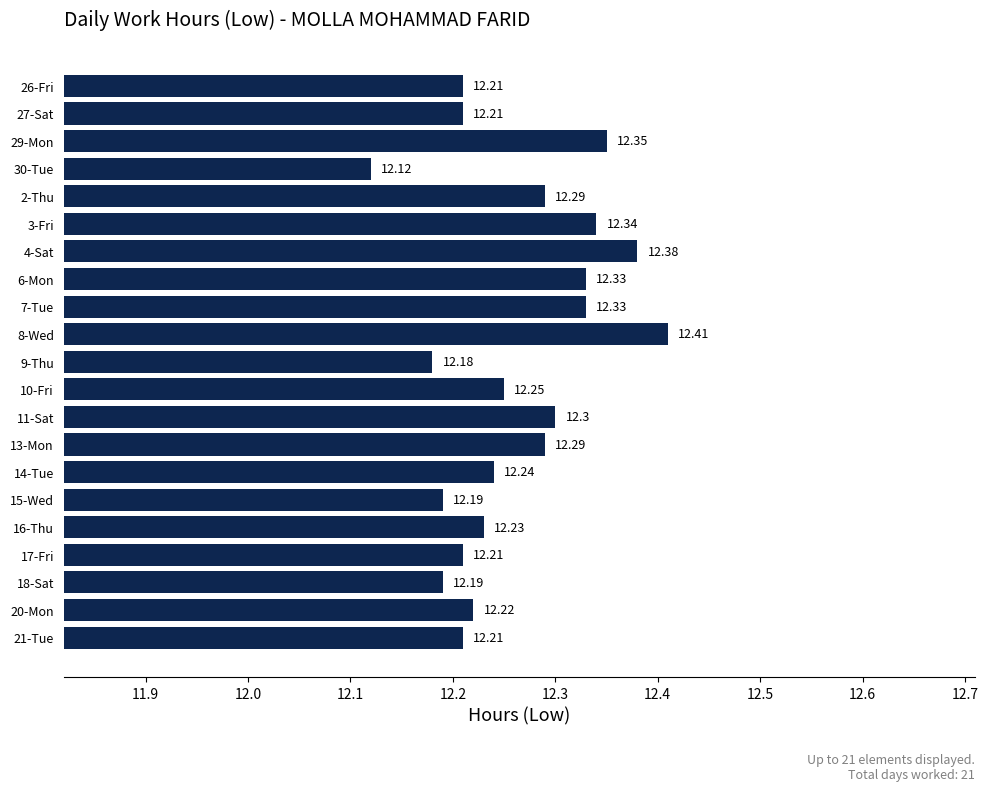

What is the ratio of the value at 18-Sat to the value at 8-Wed?

1.0